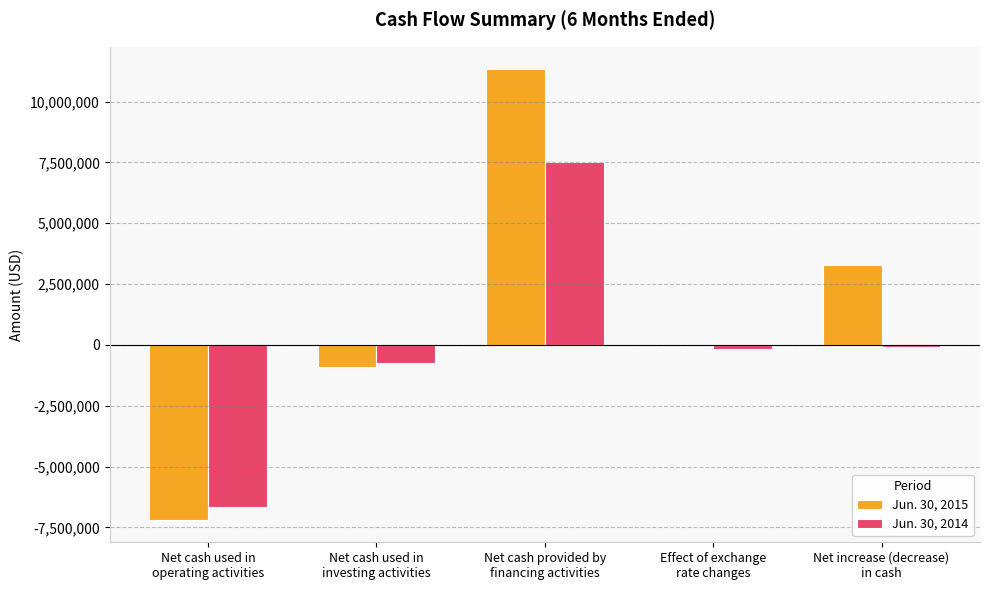

Which series has the largest total across all categories?

Jun. 30, 2015